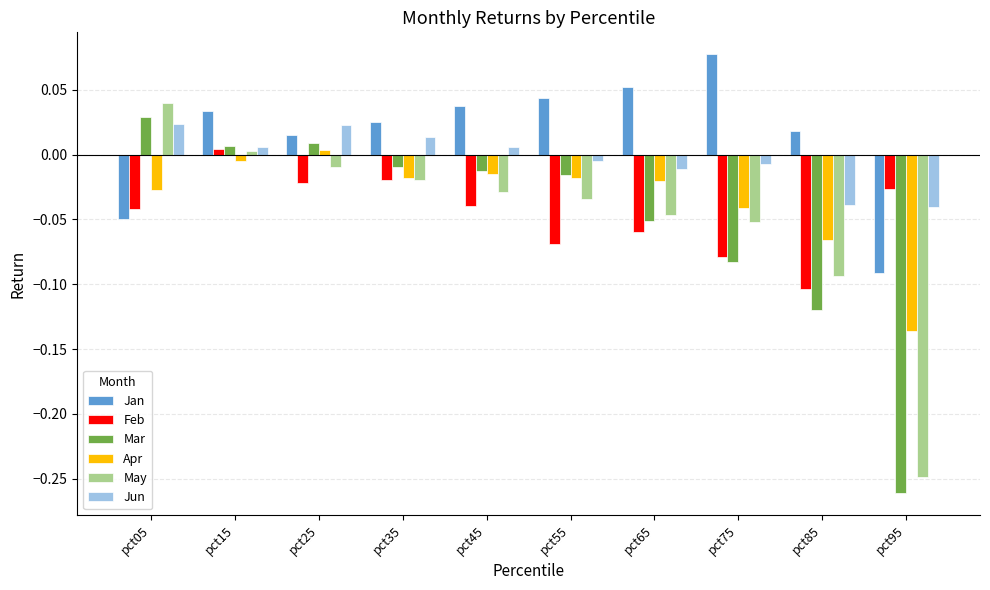

What is the difference between the maximum and minimum values in the Mar series?

0.3